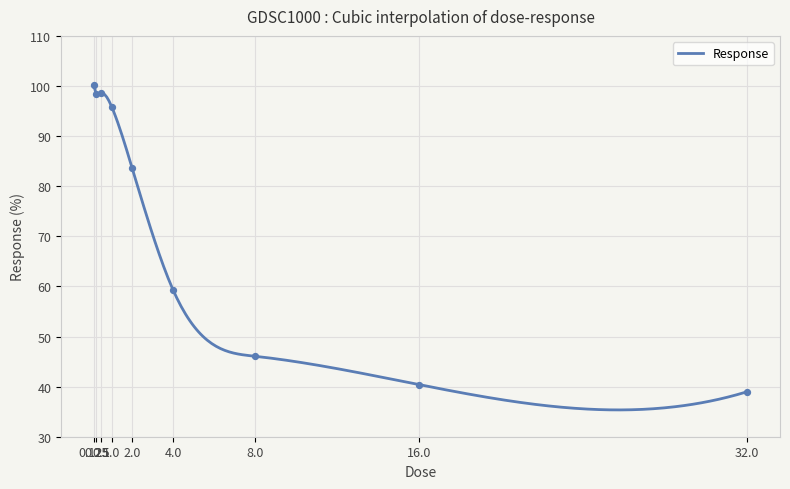

What is the change in value from 2.0 to 32.0?

-44.6